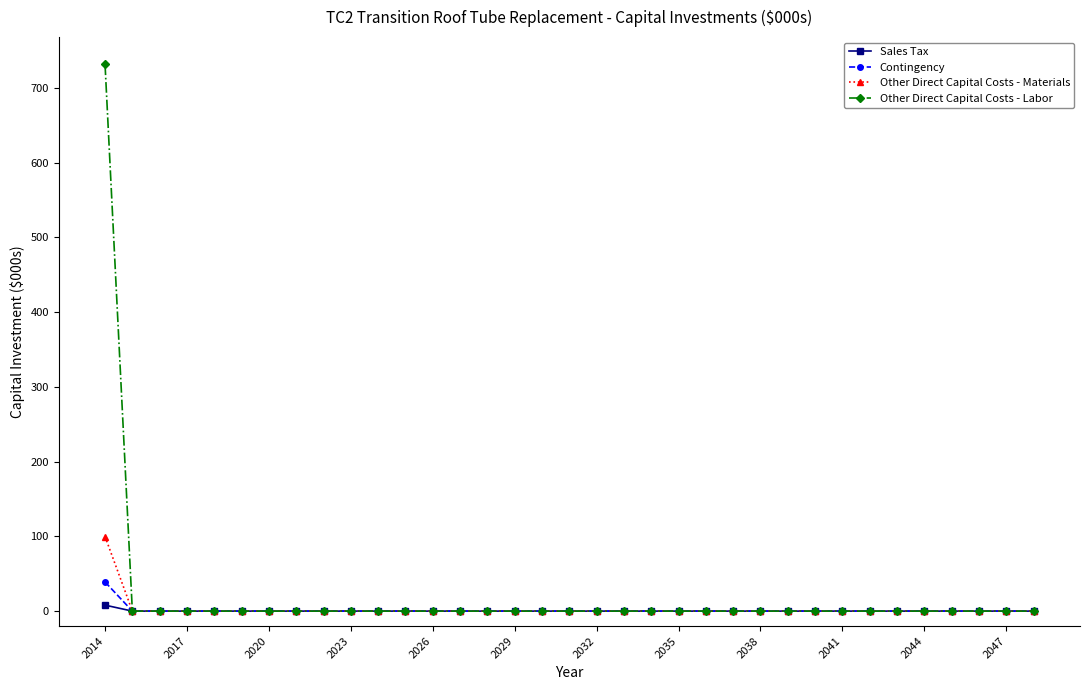

Which series has the largest range (max minus min)?

Other Direct Capital Costs - Labor